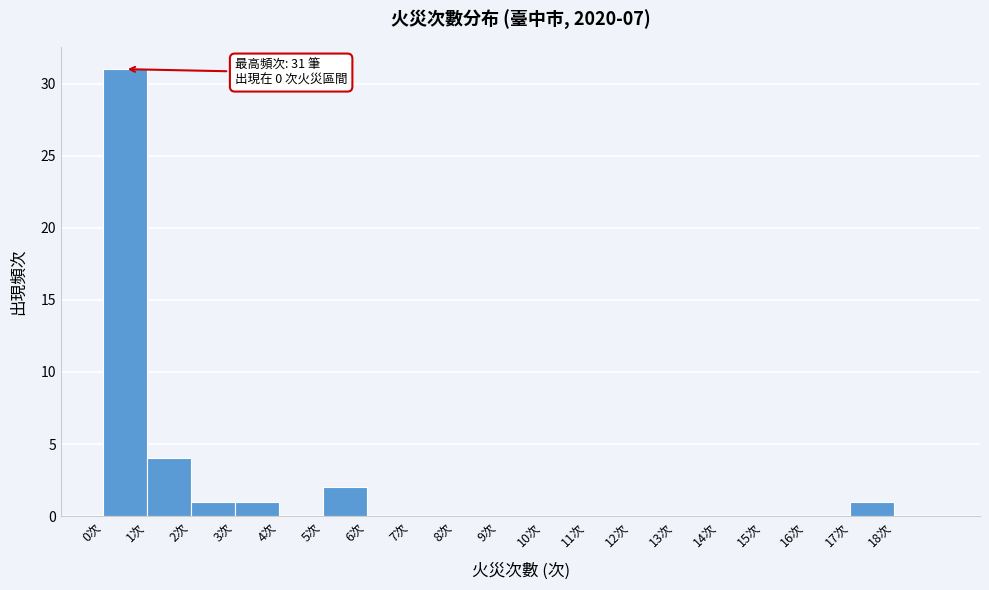

Over which range of the x-axis is the bar tallest?

0 to 1